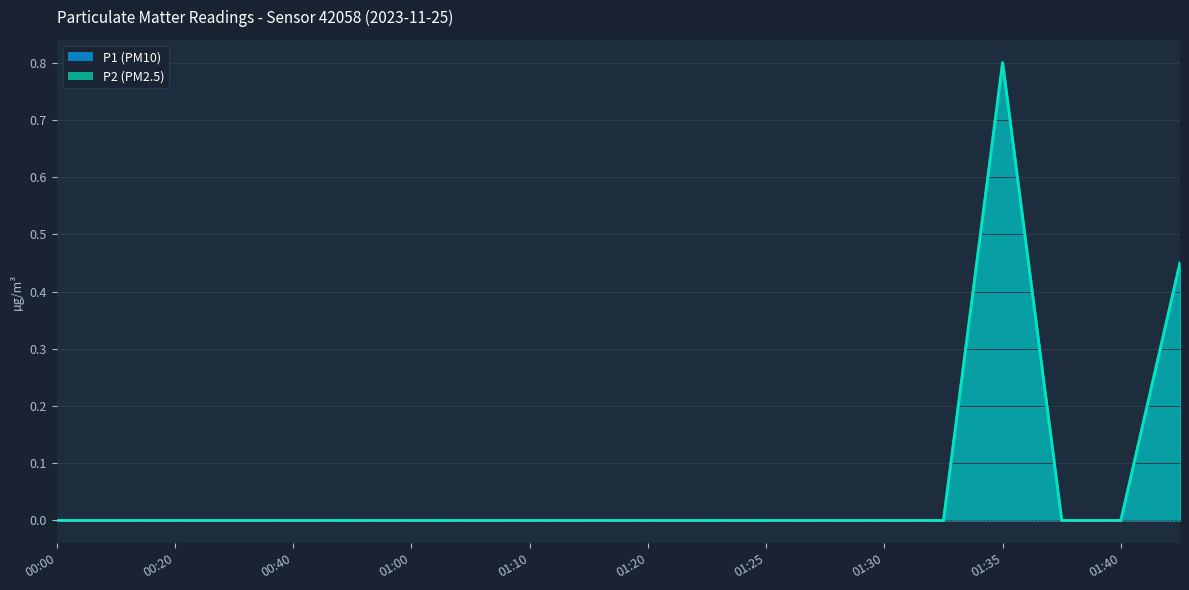

The P1 series shows -0.5 at 01:25. True or false?

False